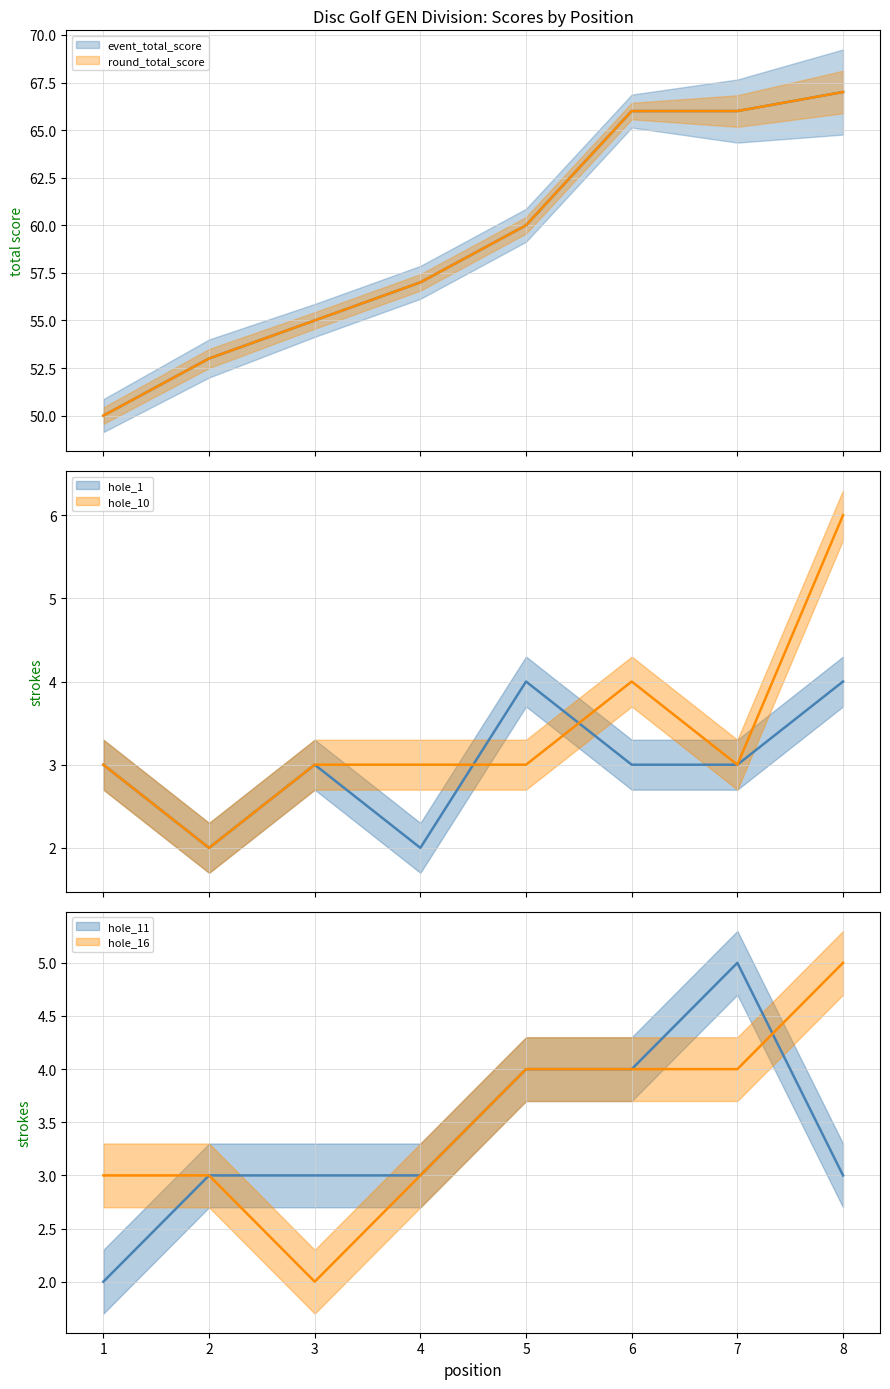

What is the difference between the highest and lowest values at 7?

63